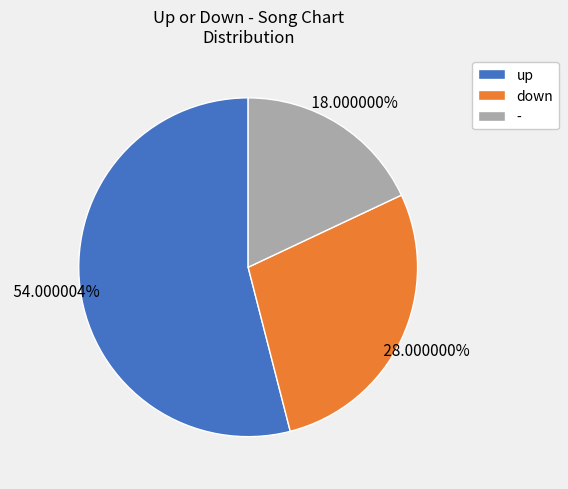

Is it true that up is 66% of the pie?

False